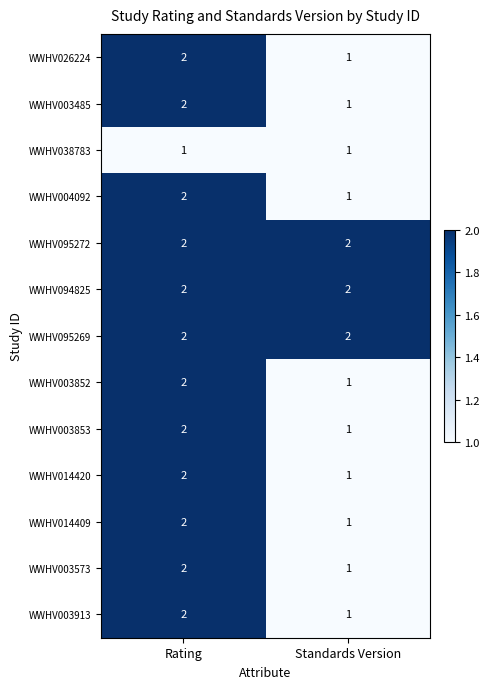

How many series are shown in this chart?

13